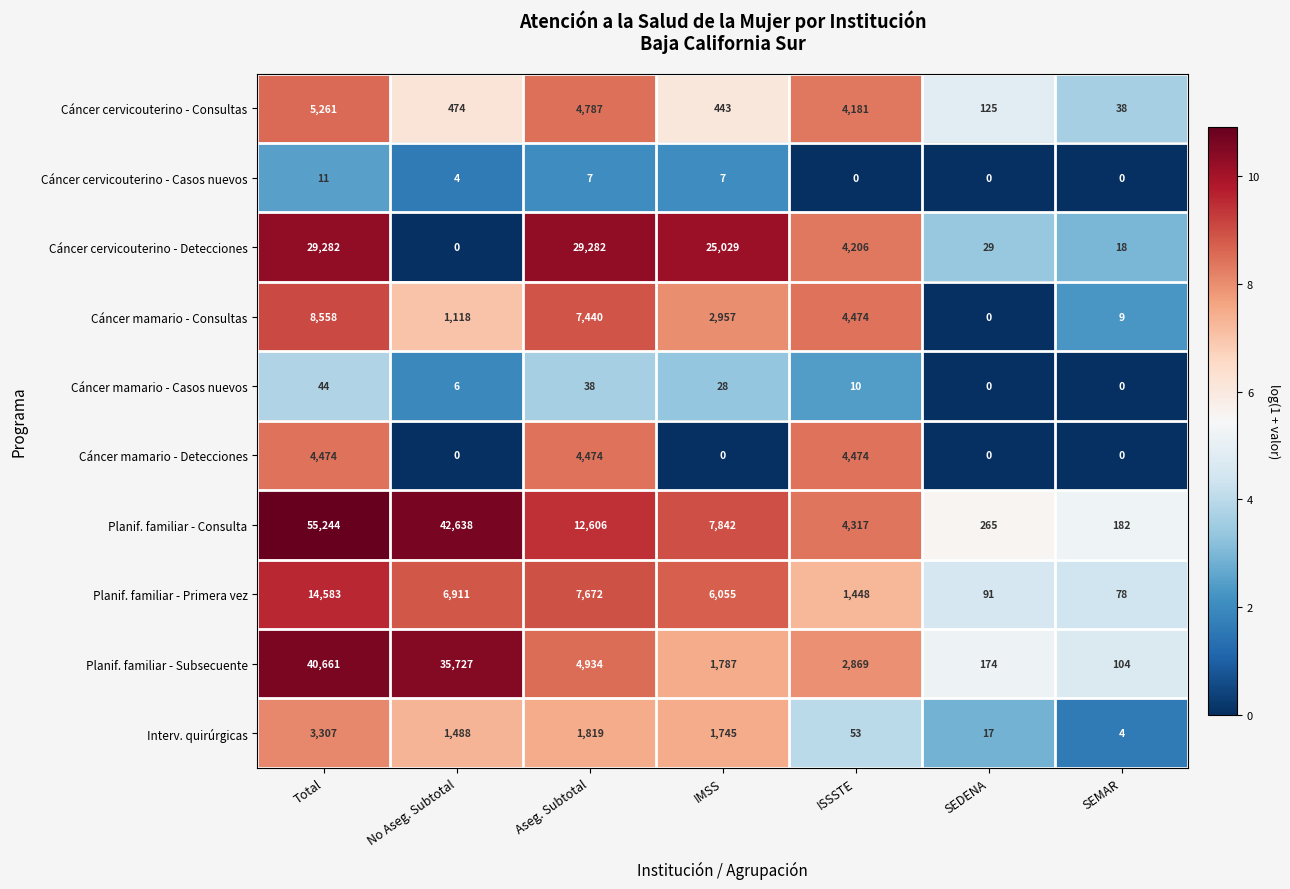

The Cáncer mamario - Detecciones series shows 4474 at Aseg. Subtotal. True or false?

True